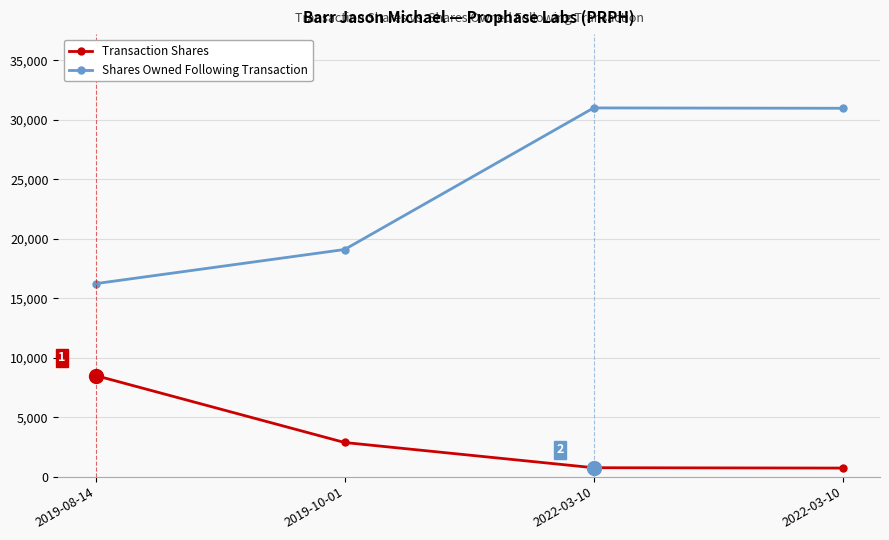

What is the highest value of the Transaction Shares series?

8500